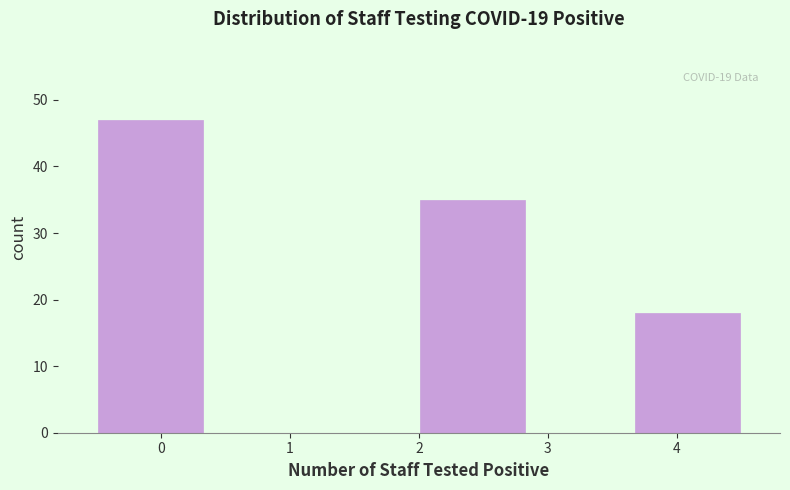

Over which range of the x-axis is the bar tallest?

-0.5 to 0.3